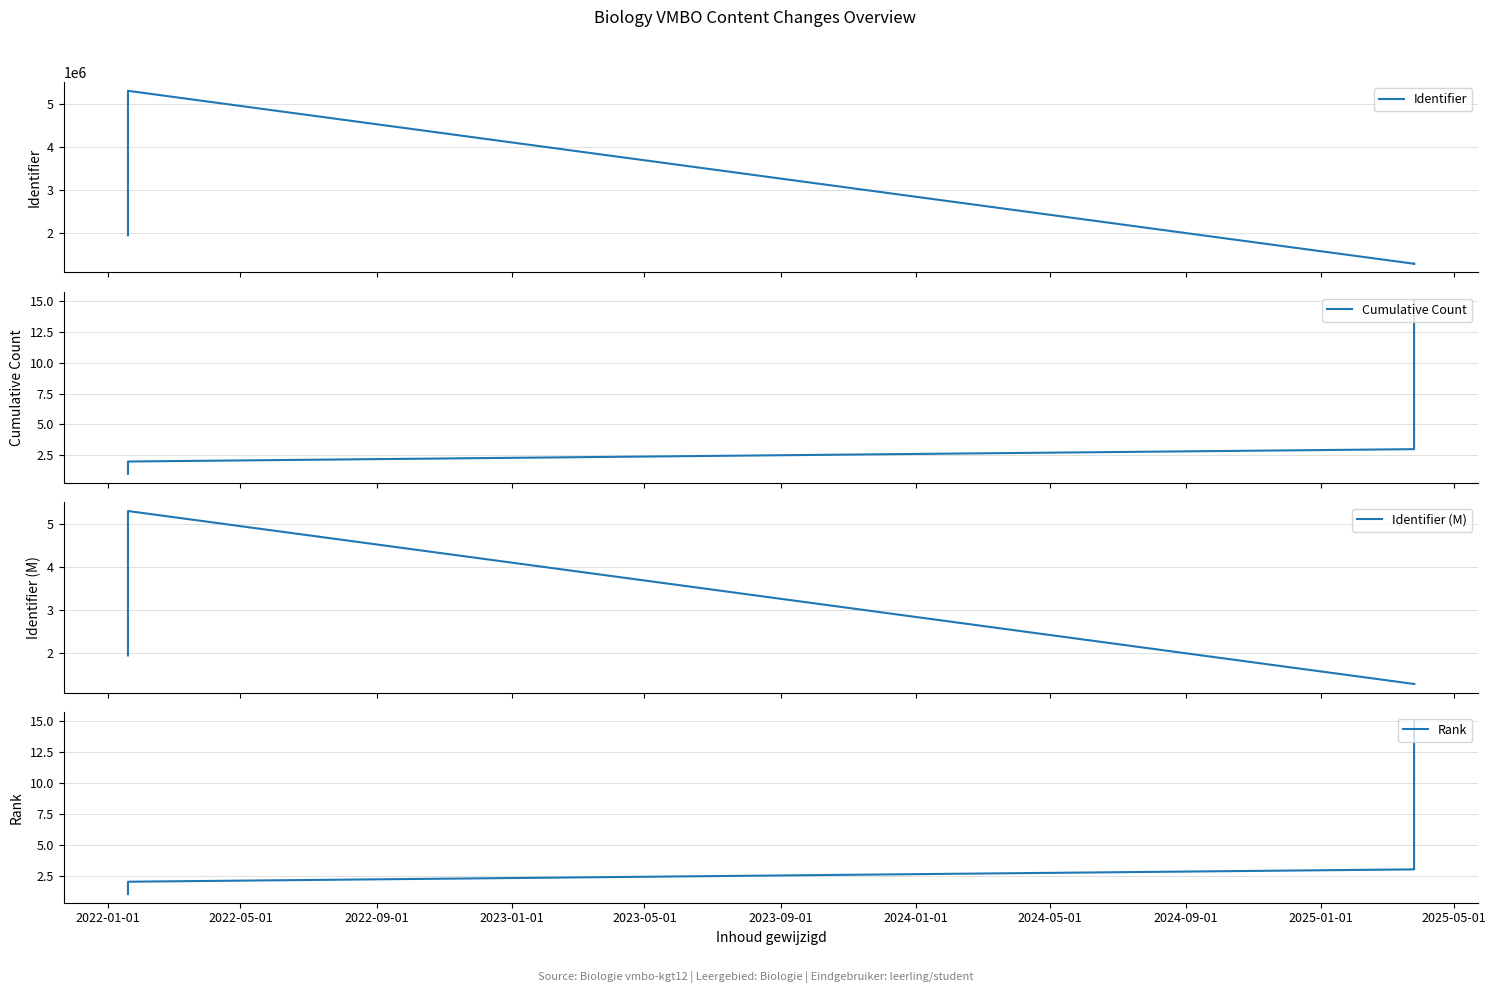

How many data points in Rank are less than 8?

7